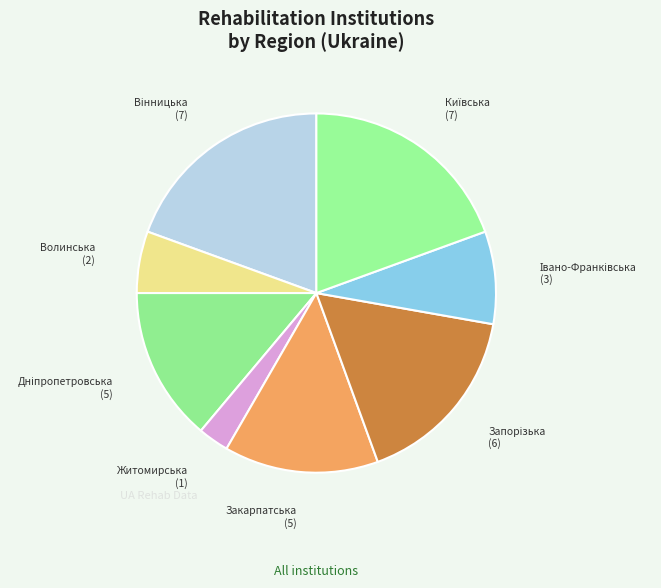

How many segments does this pie chart have?

8